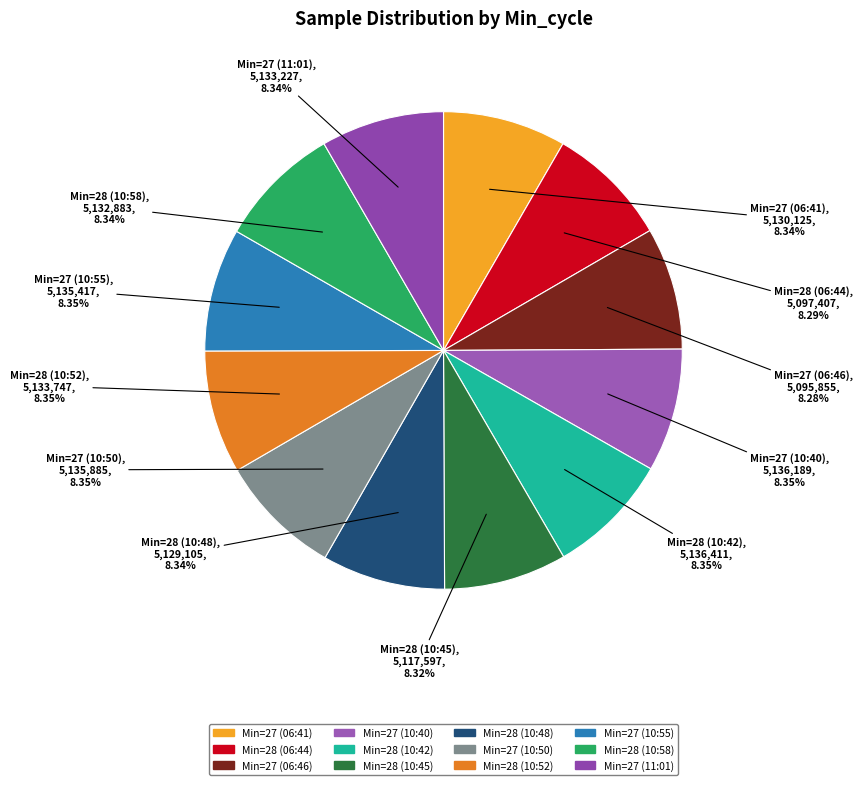

How many segments does this pie chart have?

12